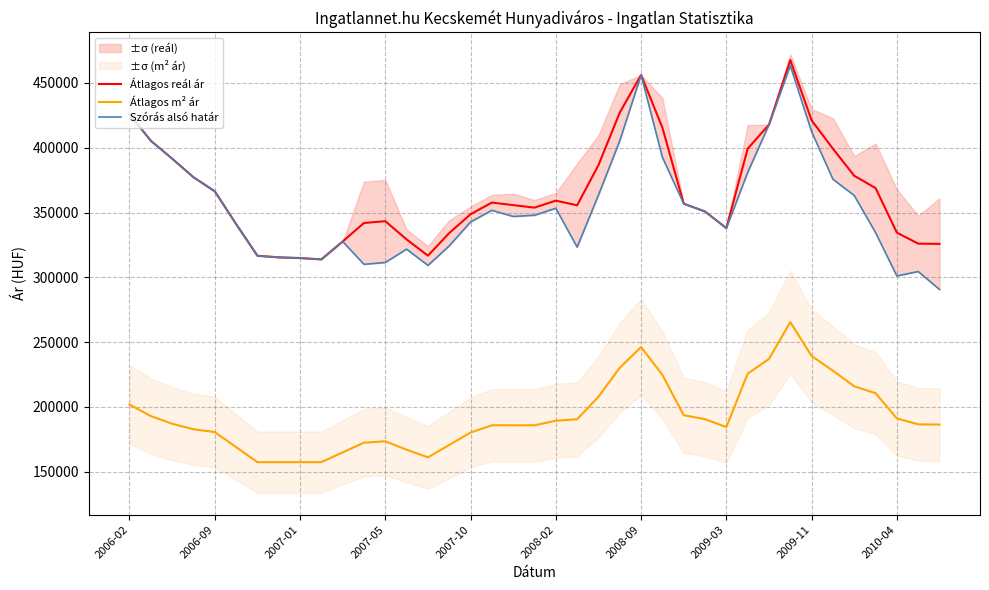

At how many categories does at least one series exceed 353292?

22